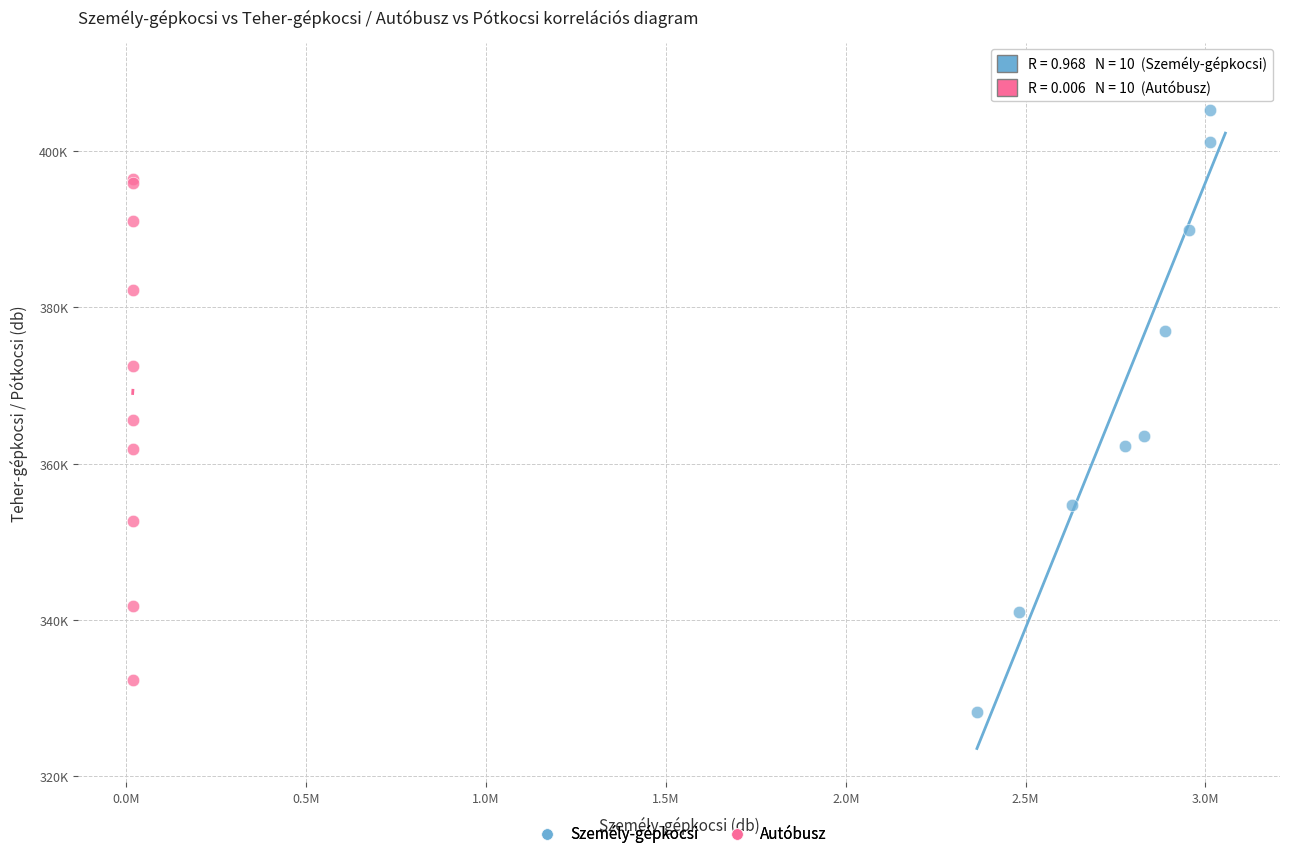

Which series reaches the minimum Y coordinate?

Személy-gépkocsi